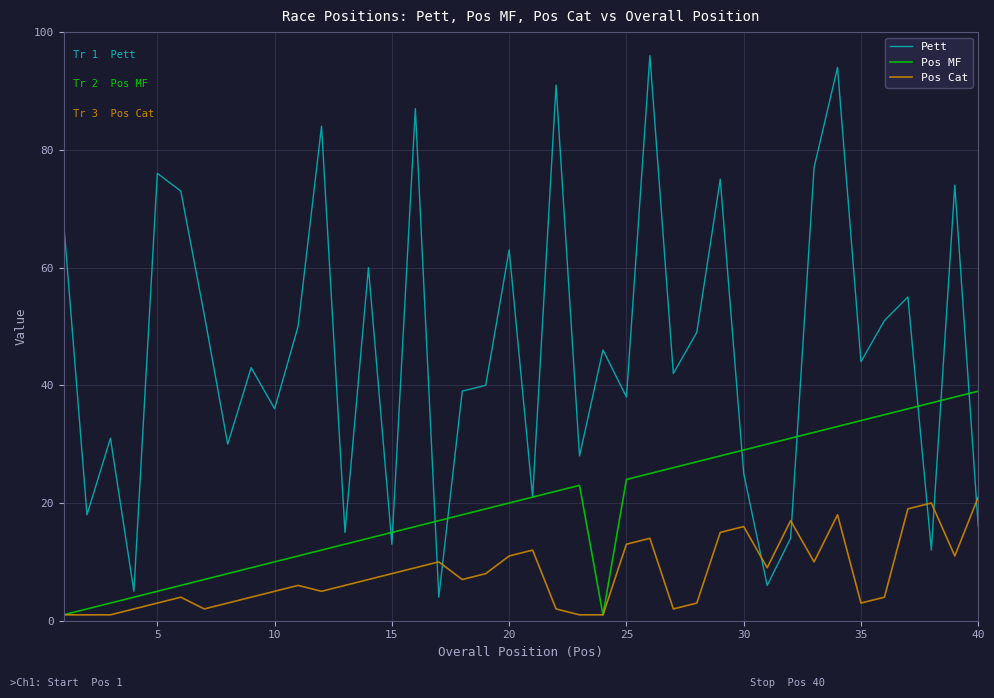

Which series has the largest total across all categories?

Pett